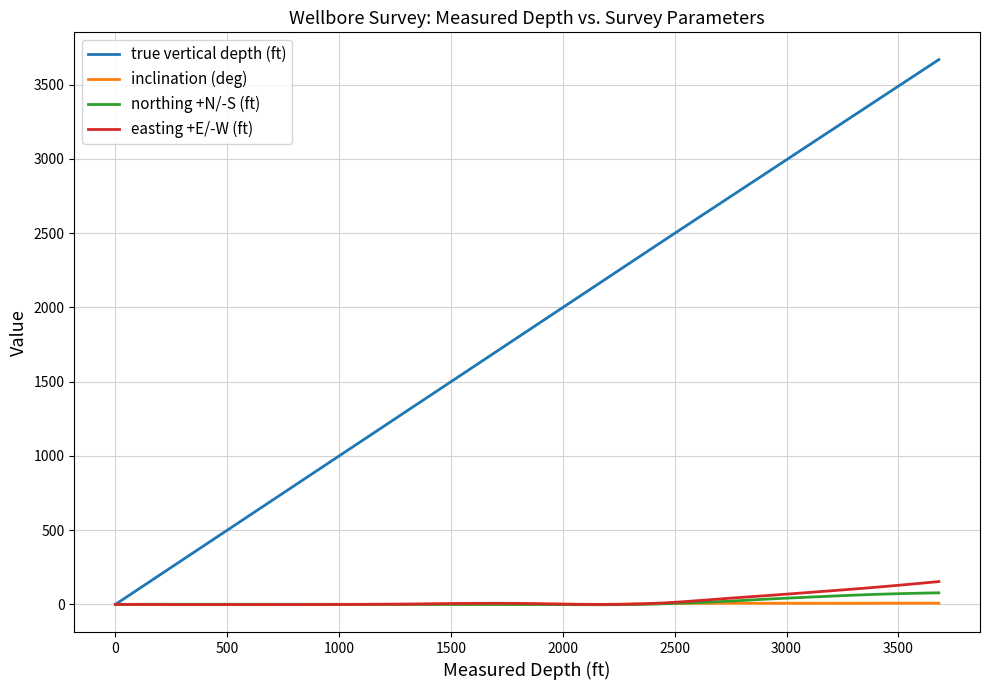

What is the greatest value displayed?

3669.6